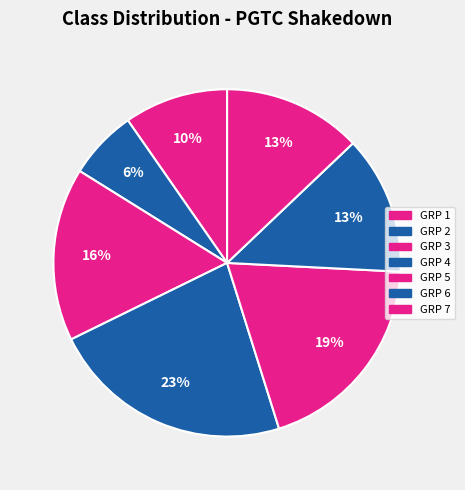

Which category has the smallest portion of the pie?

GRP 2